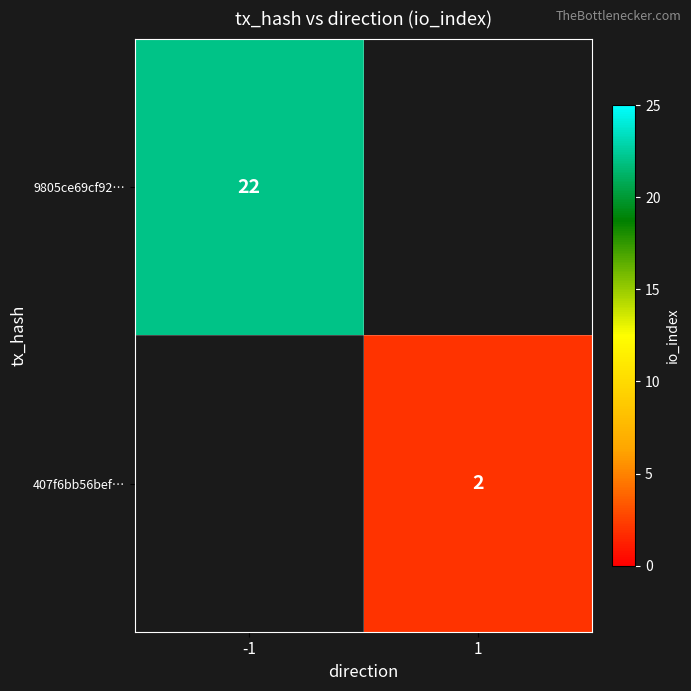

True or false: 9805ce69cf92… has a value of 22 at -1.

True